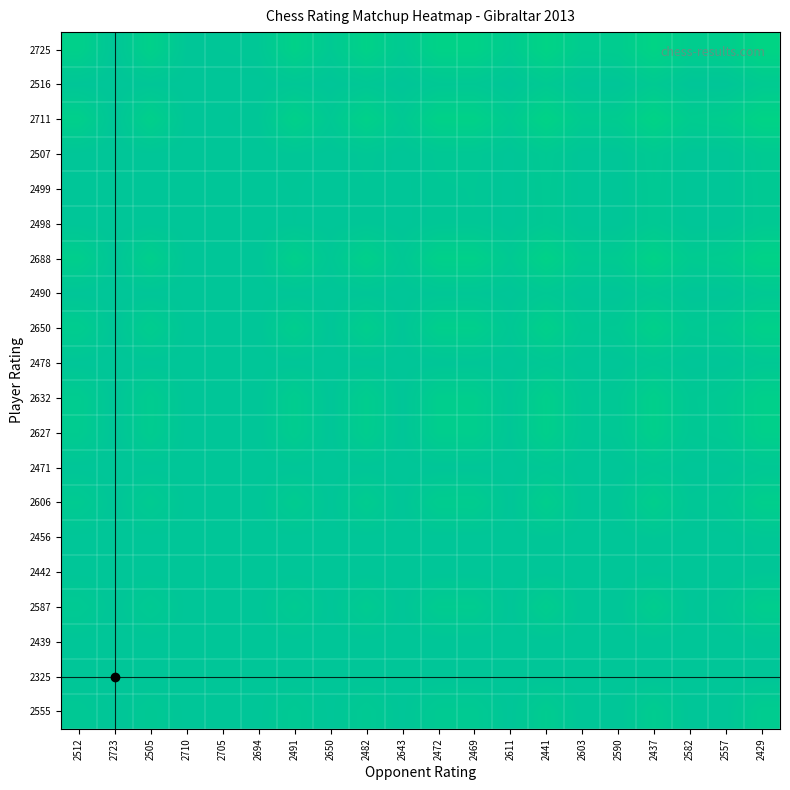

What is the spread (max minus min) of values at 2437?

10.6